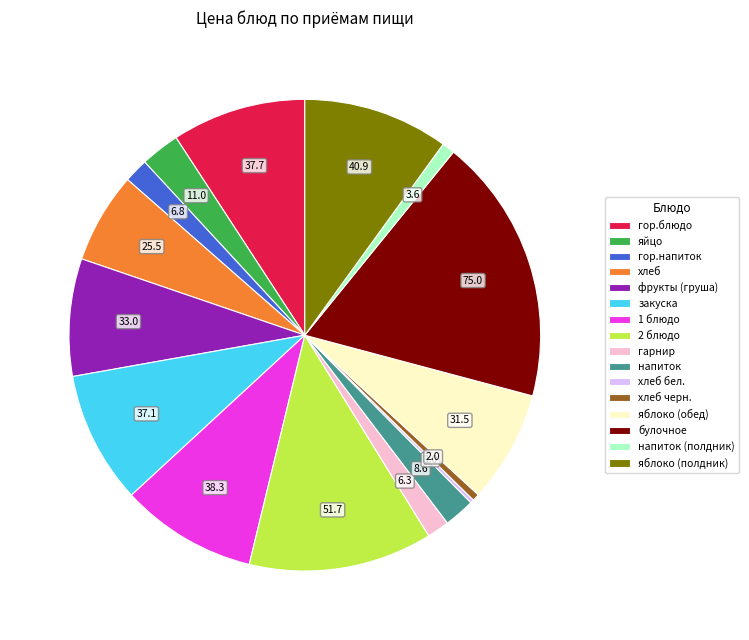

The 2 блюдо slice represents 13% of the pie. True or false?

True